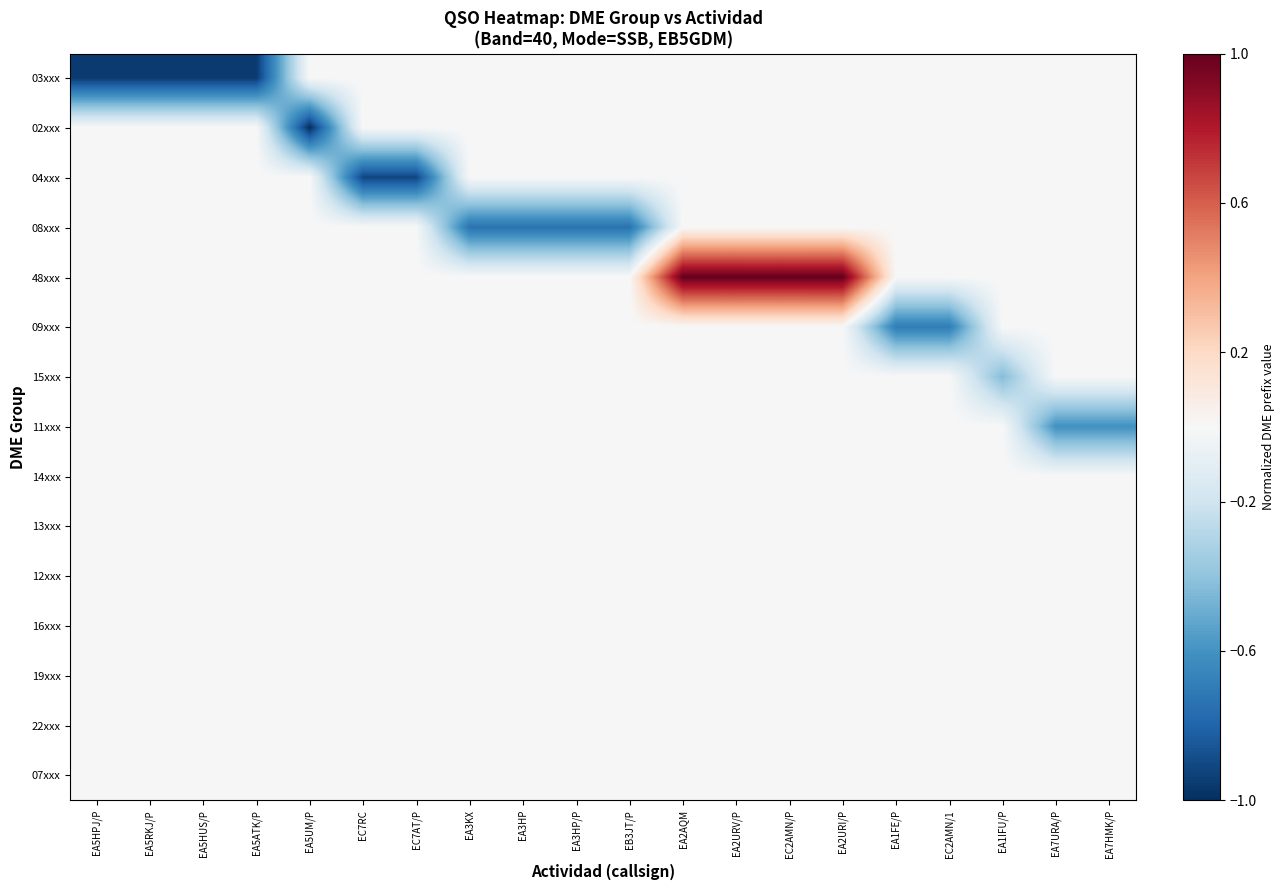

Count the number of categories in the chart.

20